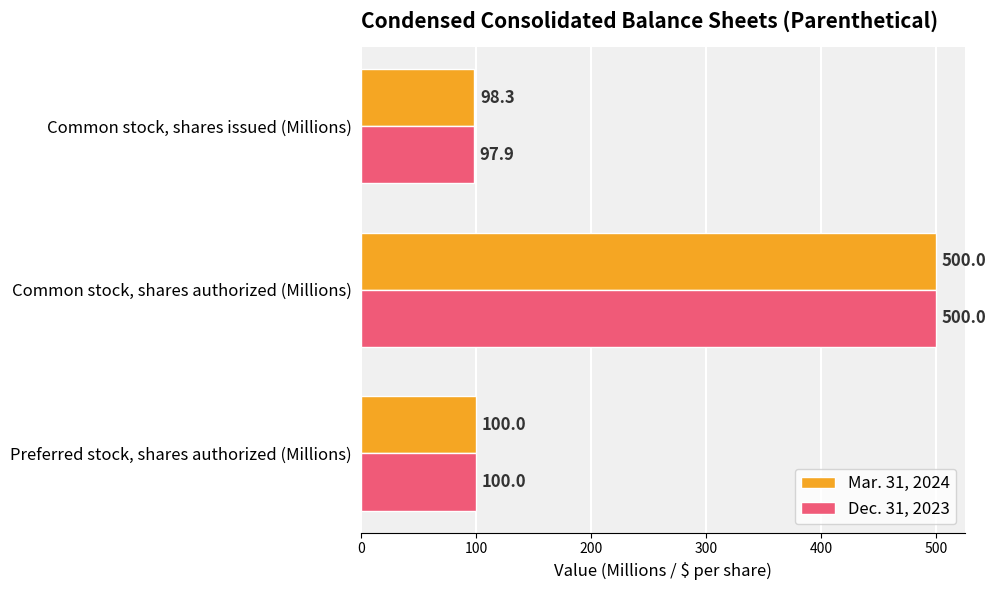

How many categories are shown in the chart?

3